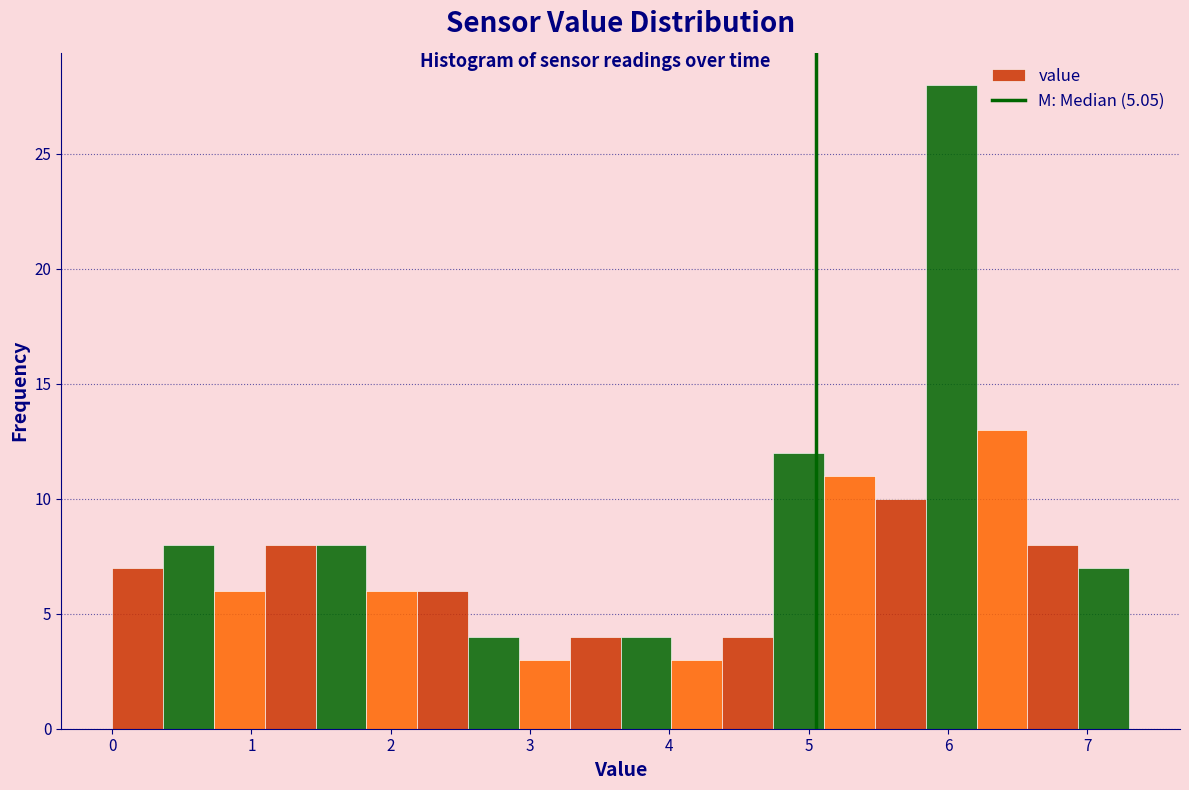

Around what value on the x-axis is the tallest bar? Give the approximate position of its centre, as read against the axis.

6.0